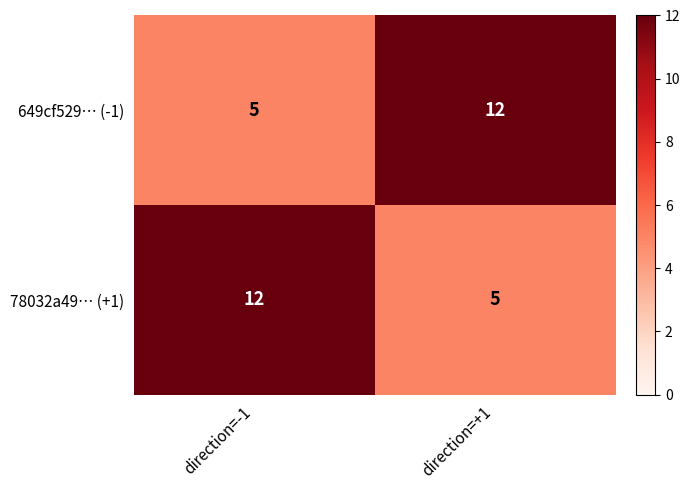

How many data points does each series have?

2